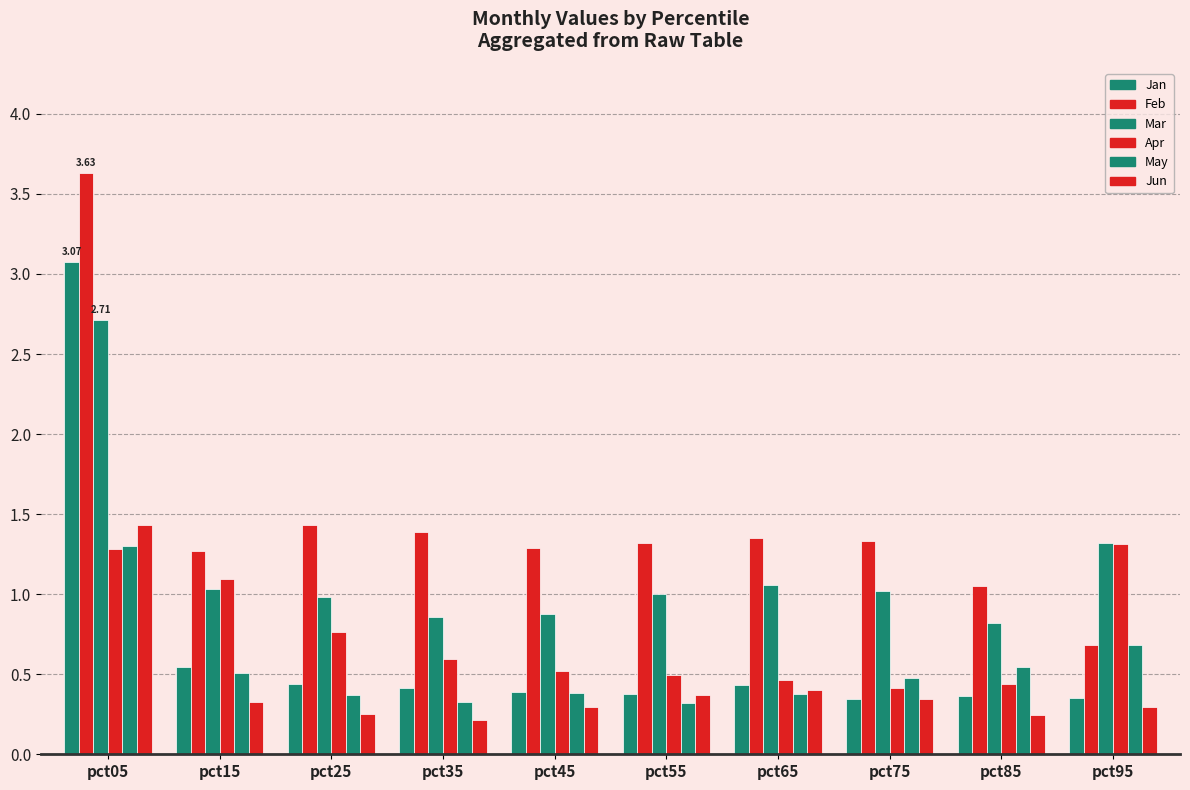

How many bars are there in total?

60